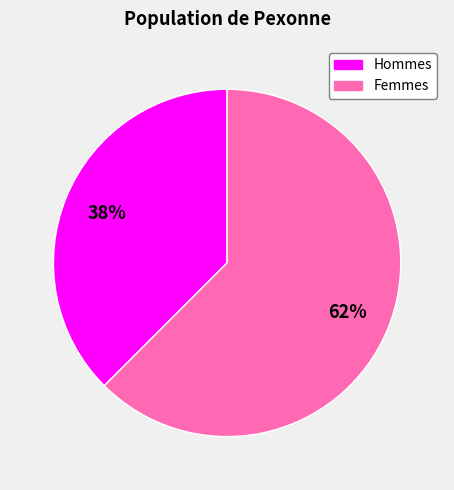

To the nearest percent, what is the average slice percentage?

50%